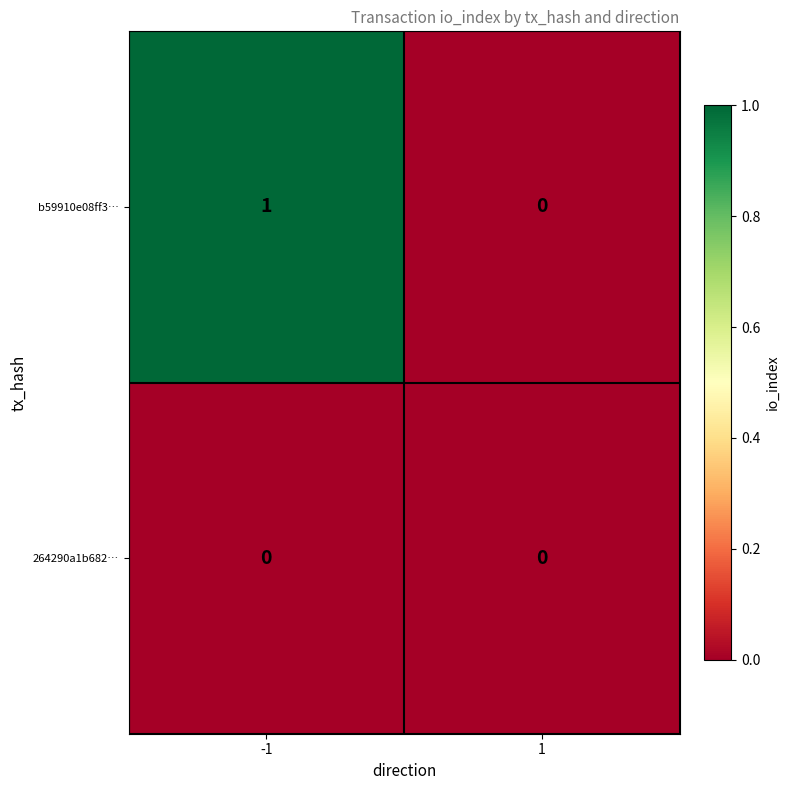

Rank the series by their average value, from highest to lowest.

b59910e08ff3…, 264290a1b682…